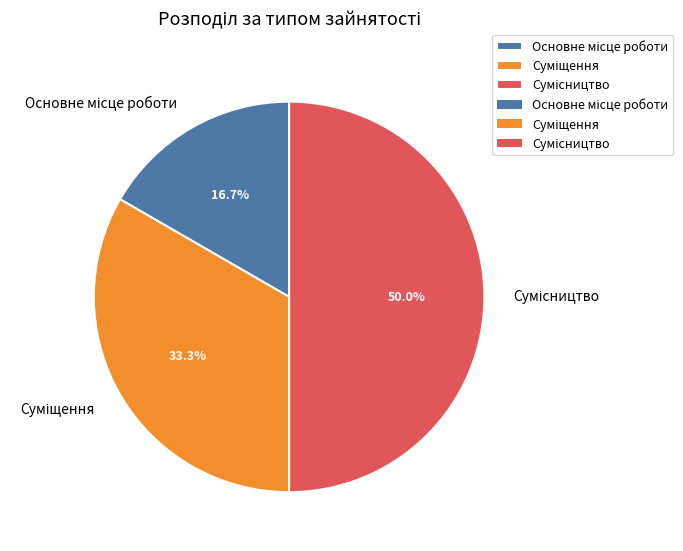

How many slices are in this pie chart?

3